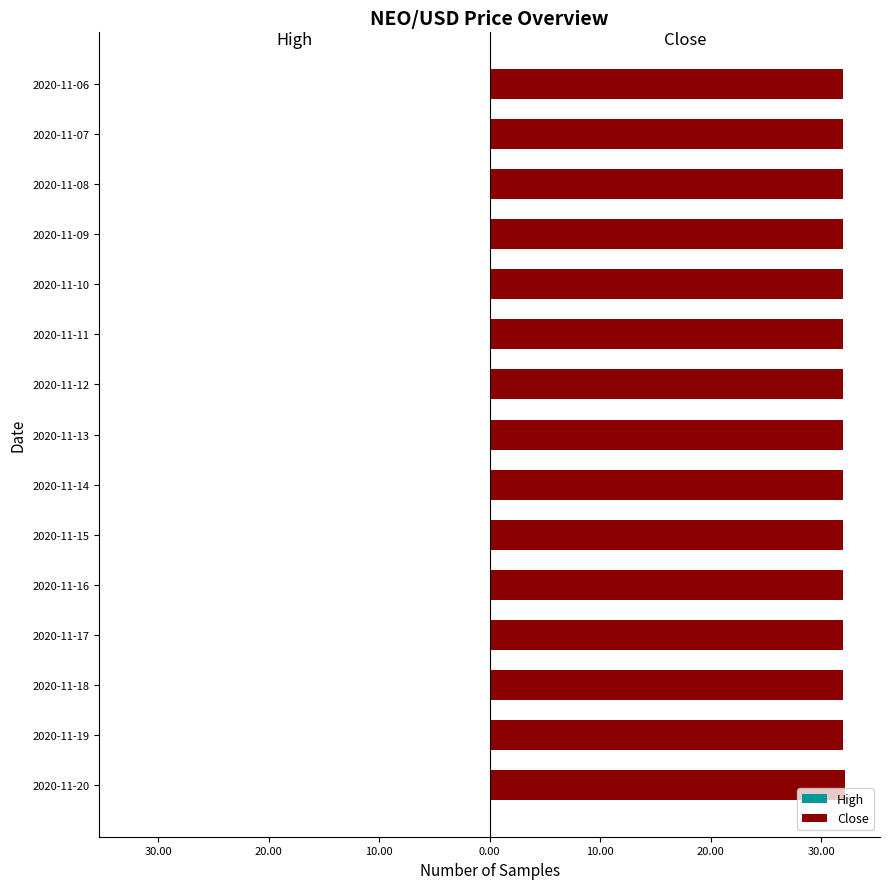

At how many categories does at least one series exceed 32?

1